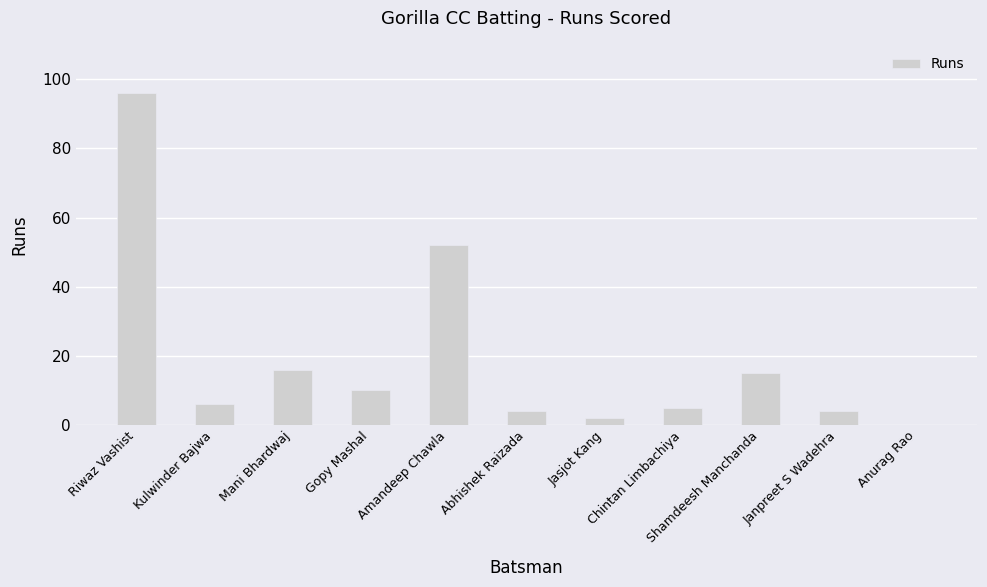

Count the number of categories in the chart.

11